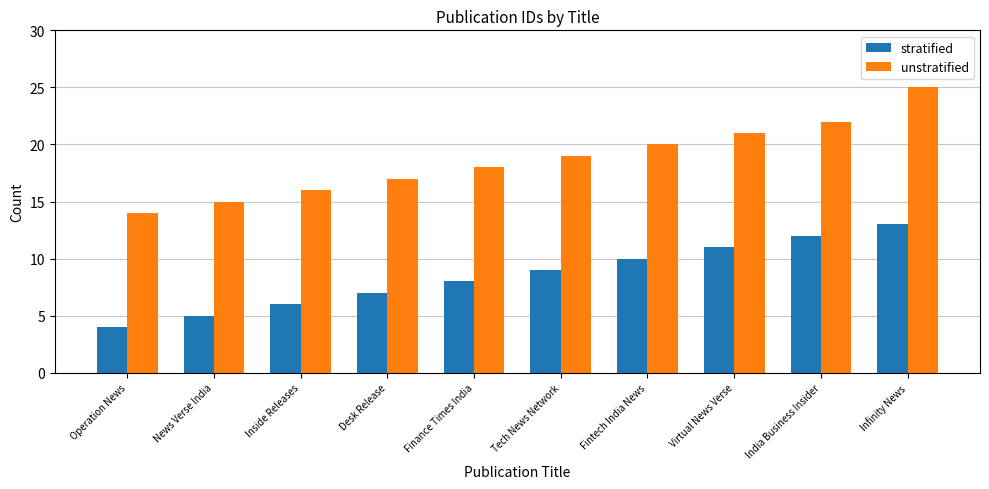

At India Business Insider, list the series in order from smallest to largest.

stratified, unstratified